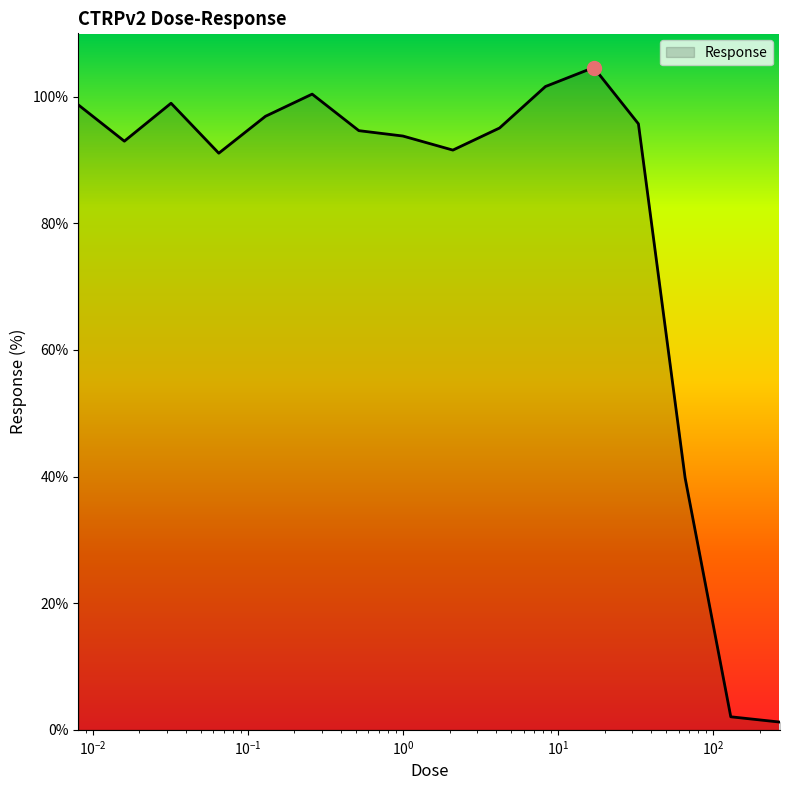

What is the greatest value displayed?

104.6